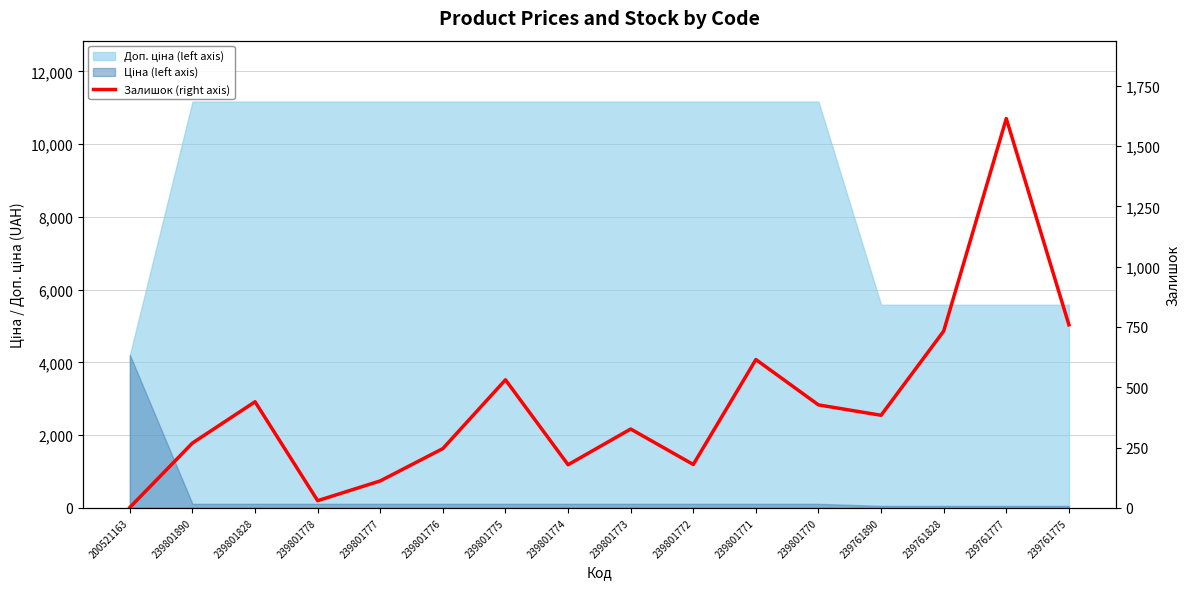

What is the change in value from 239801775 to 239801770?

-104